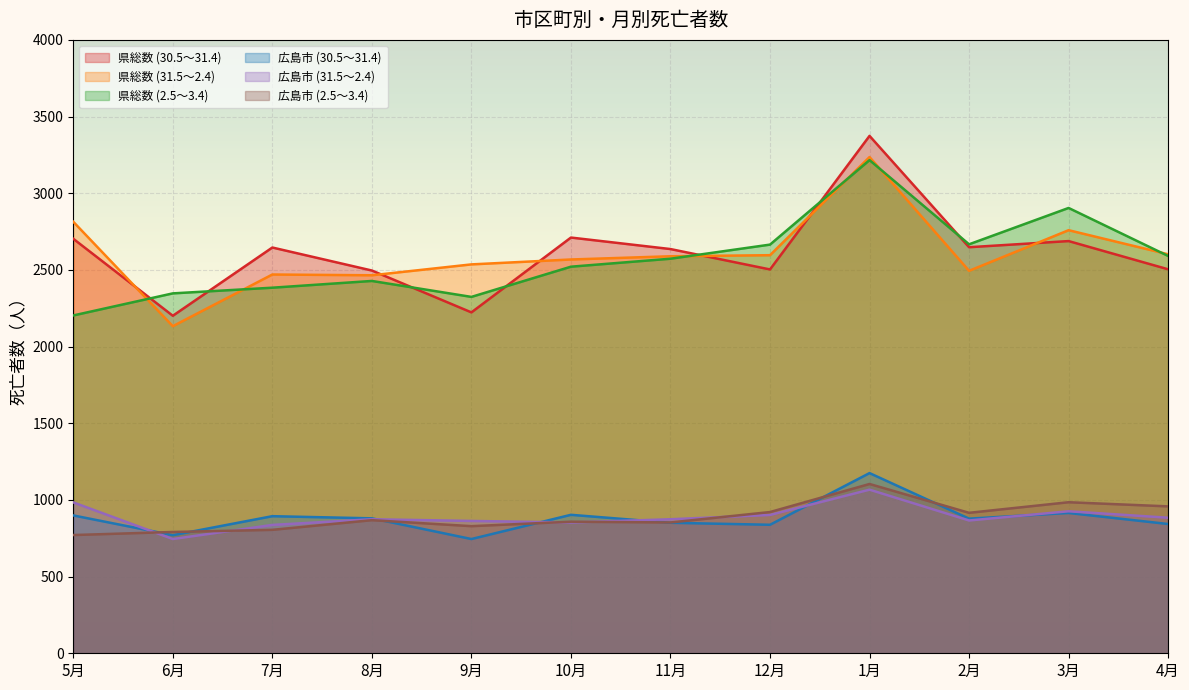

What are all the series names shown in the legend?

県総数 (30.5～31.4), 県総数 (31.5～2.4), 県総数 (2.5～3.4), 広島市 (30.5～31.4), 広島市 (31.5～2.4), 広島市 (2.5～3.4)